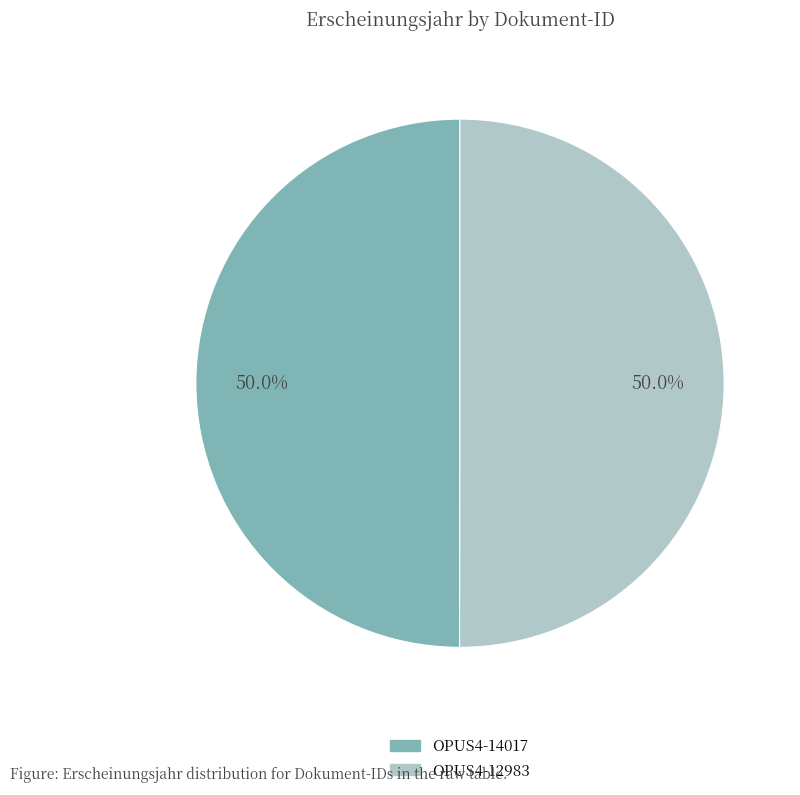

What percentage is NOT represented by OPUS4-12983?

50.0%